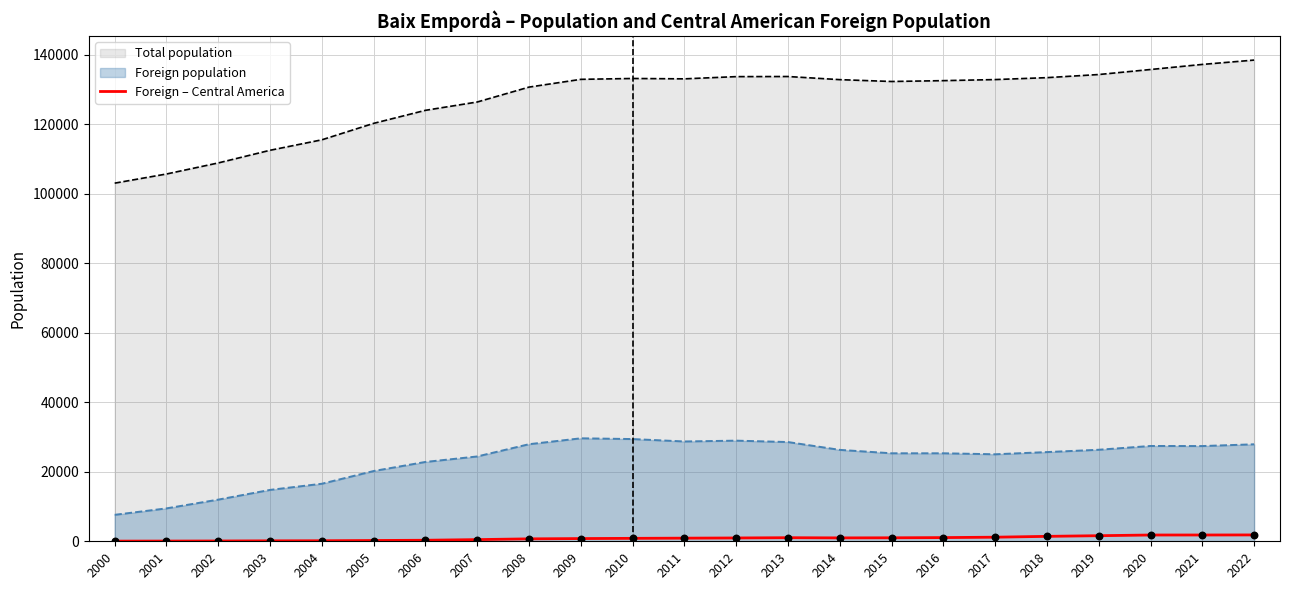

Which has a higher value, 2004 or 2009?

2009